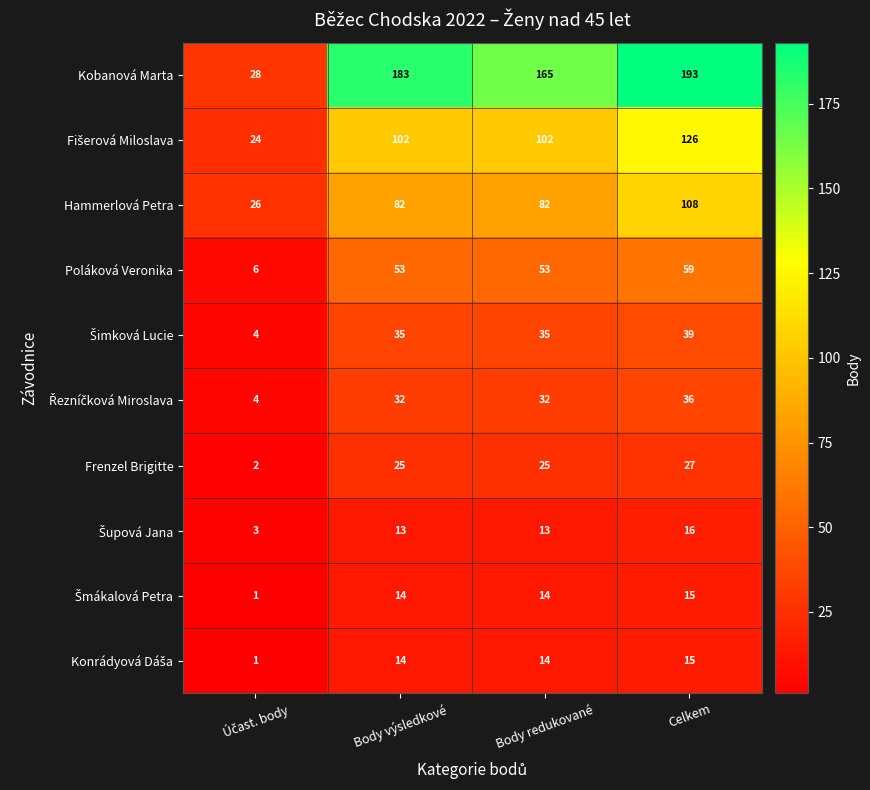

What is the maximum value for Frenzel Brigitte?

27